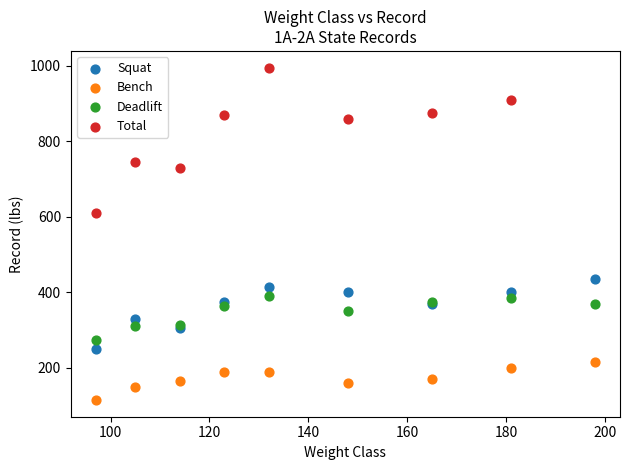

Which series has the largest Y range (max minus min)?

Total